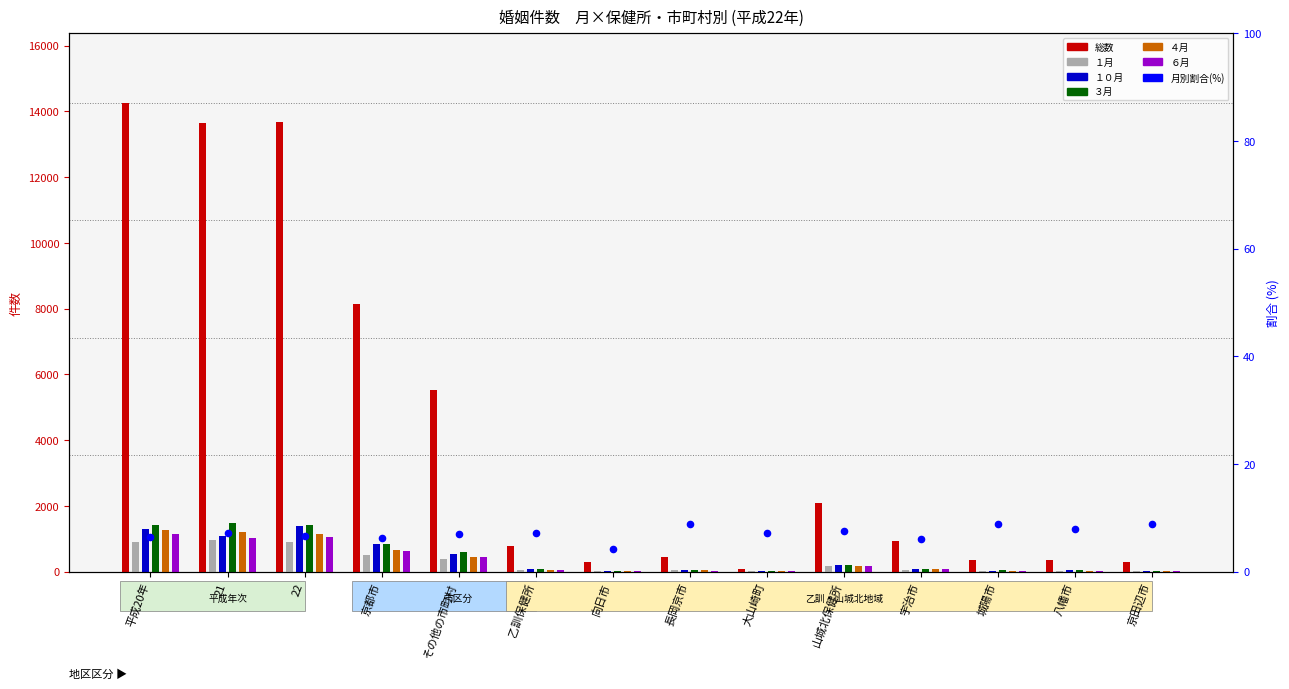

Is the value of ６月 at 京田辺市 greater than the value of １０月 at 向日市?

No